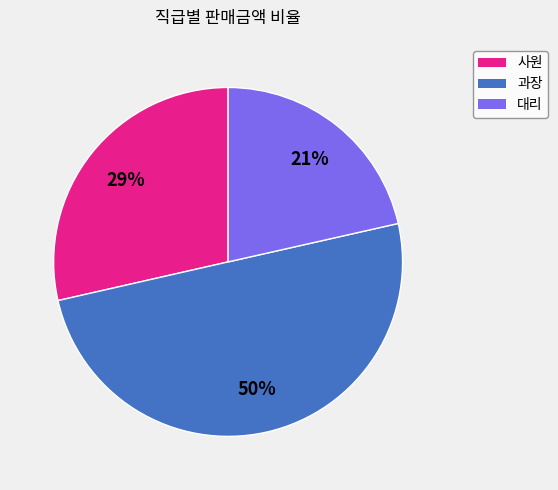

To the nearest percent, what is the average slice percentage?

33%